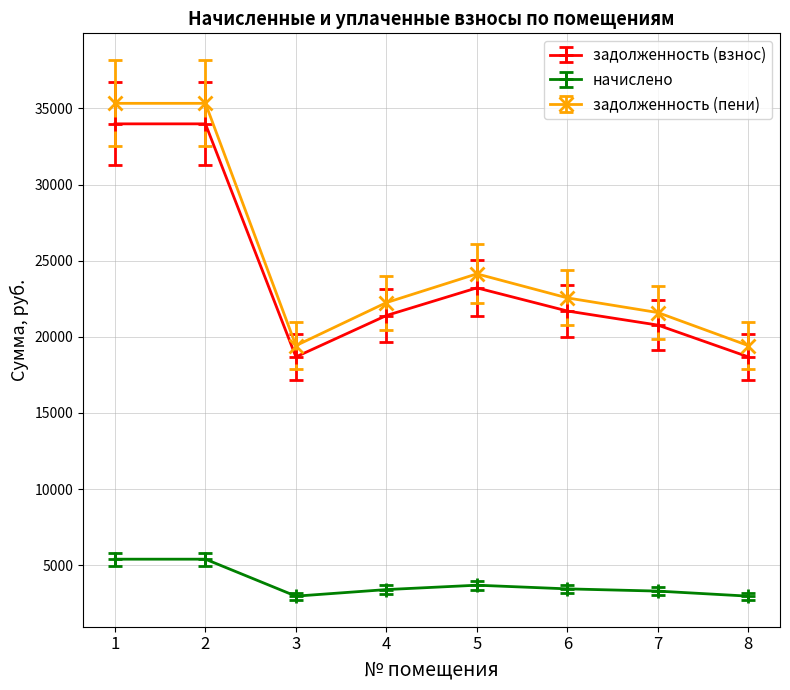

The value of задолженность (взнос) at 1 is 9383.2. True or false?

False